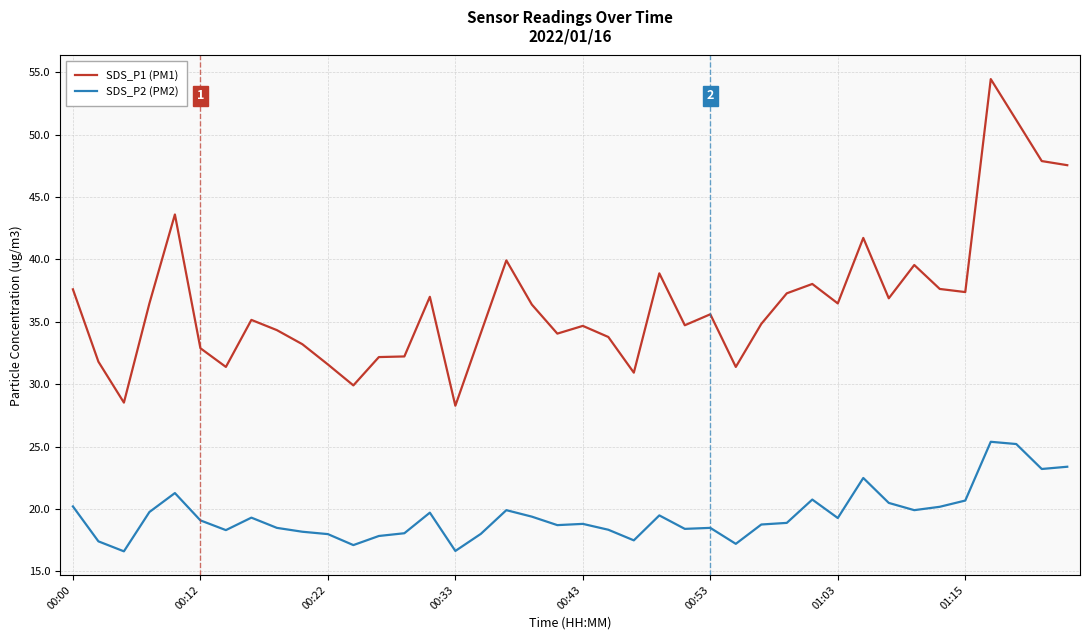

True or false: SDS_P2 (PM2) and SDS_P1 (PM1) intersect in this chart.

False